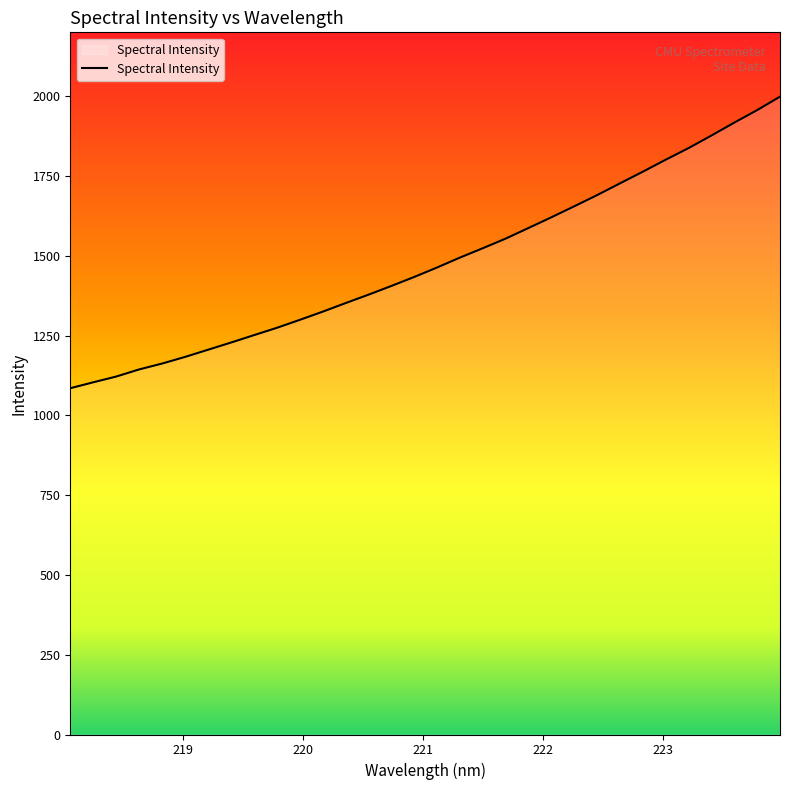

How many values exceed 1462?

16